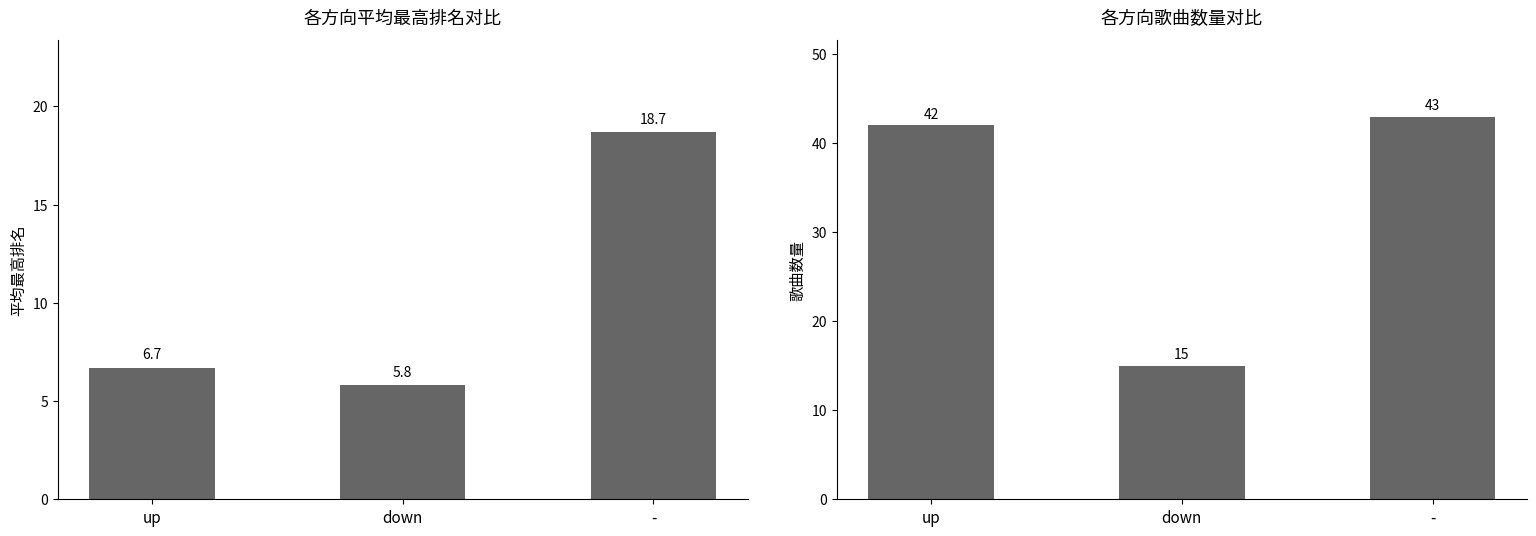

How many bars are there in total?

6